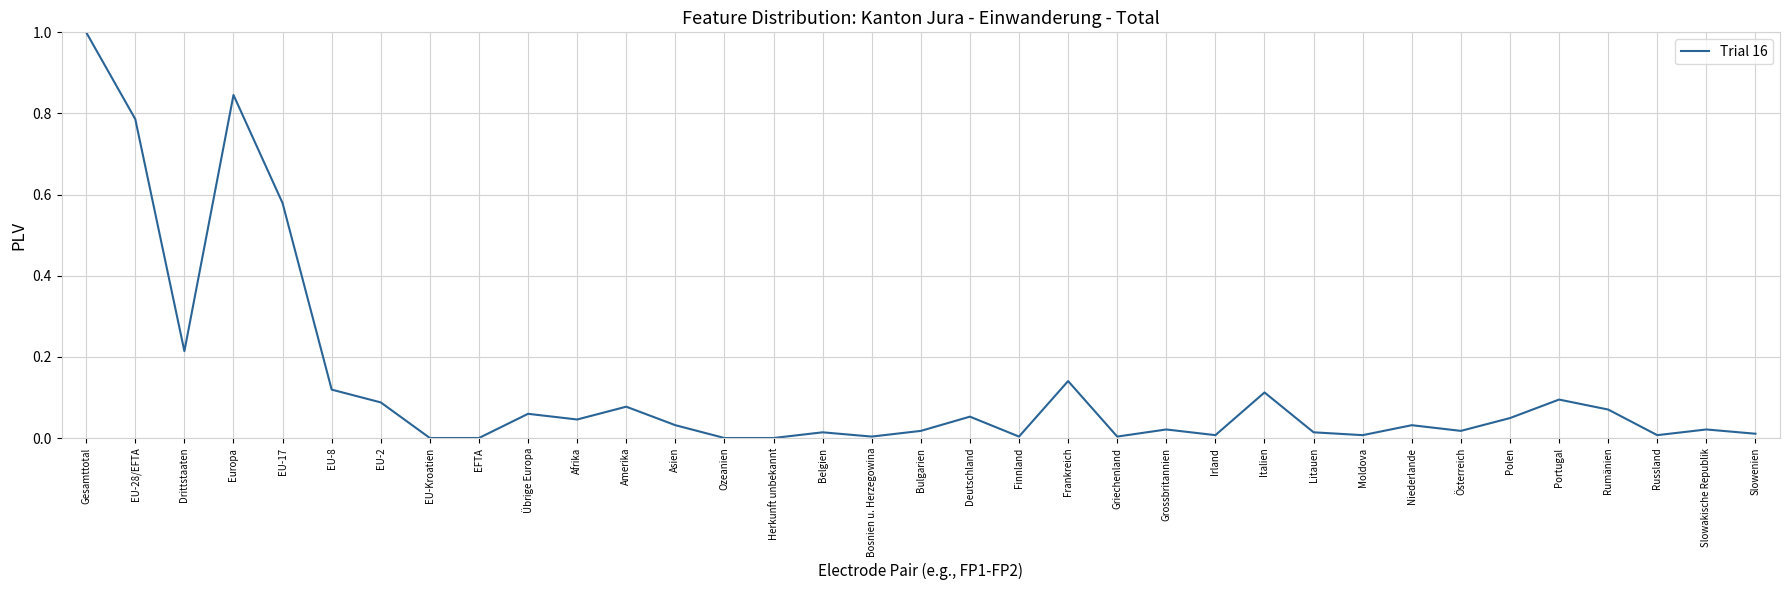

What is the greatest value displayed?

1.0